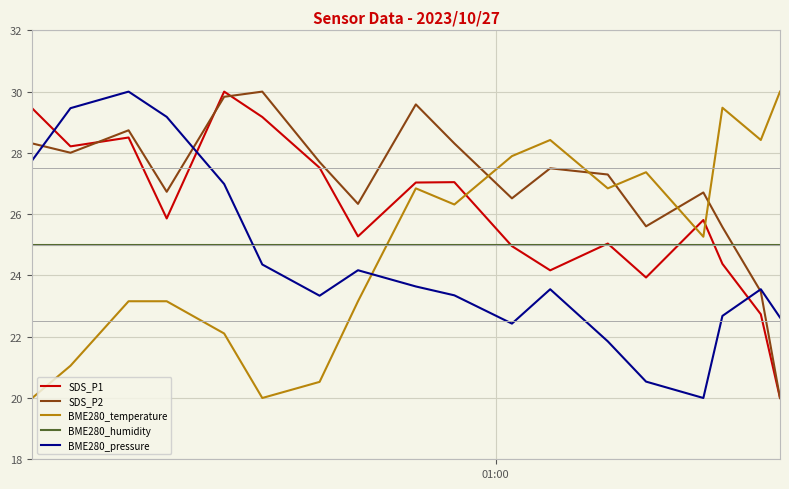

After their last crossing, which series has the higher values: SDS_P2 or BME280_temperature?

BME280_temperature